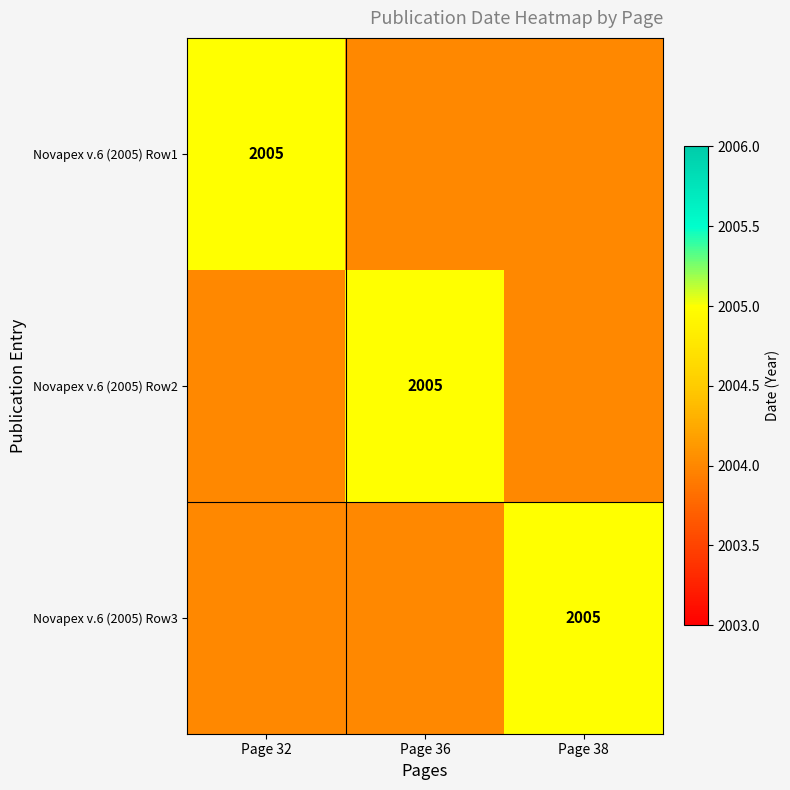

The Novapex v.6 (2005) Row1 series shows 2892 at Page 32. True or false?

False